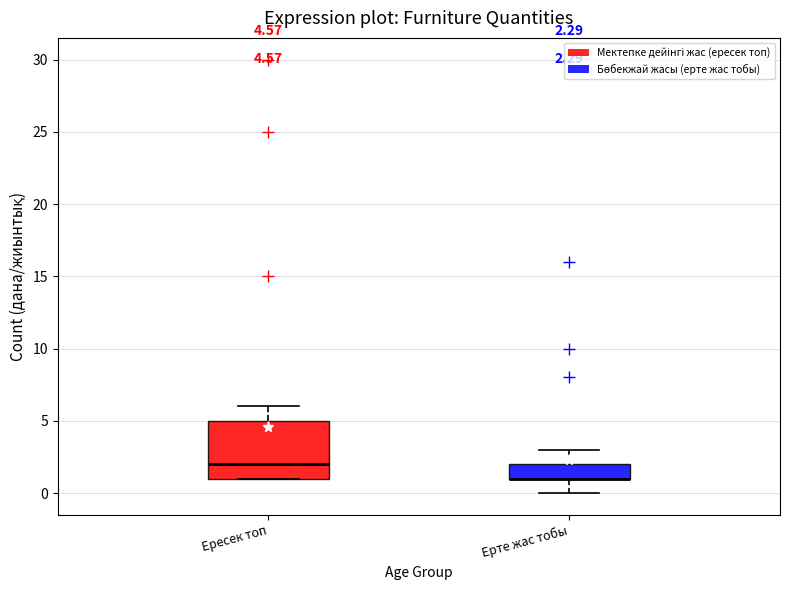

Comparing the boxes themselves (not the whiskers), which one is the tallest?

Ересек топ